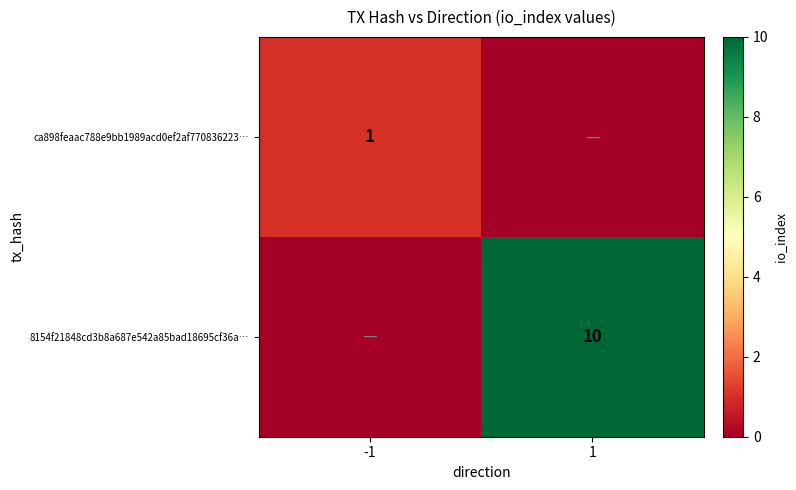

The 8154f21848cd3b8a687e542a85bad18695cf36a… series shows 2 at 1. True or false?

False